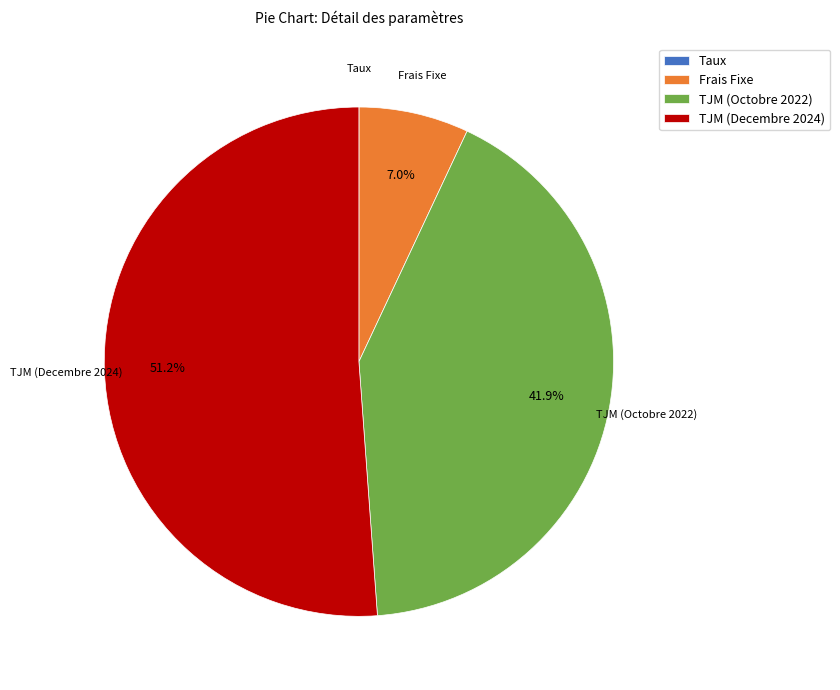

What percentage is NOT represented by TJM (Octobre 2022)?

58.1%